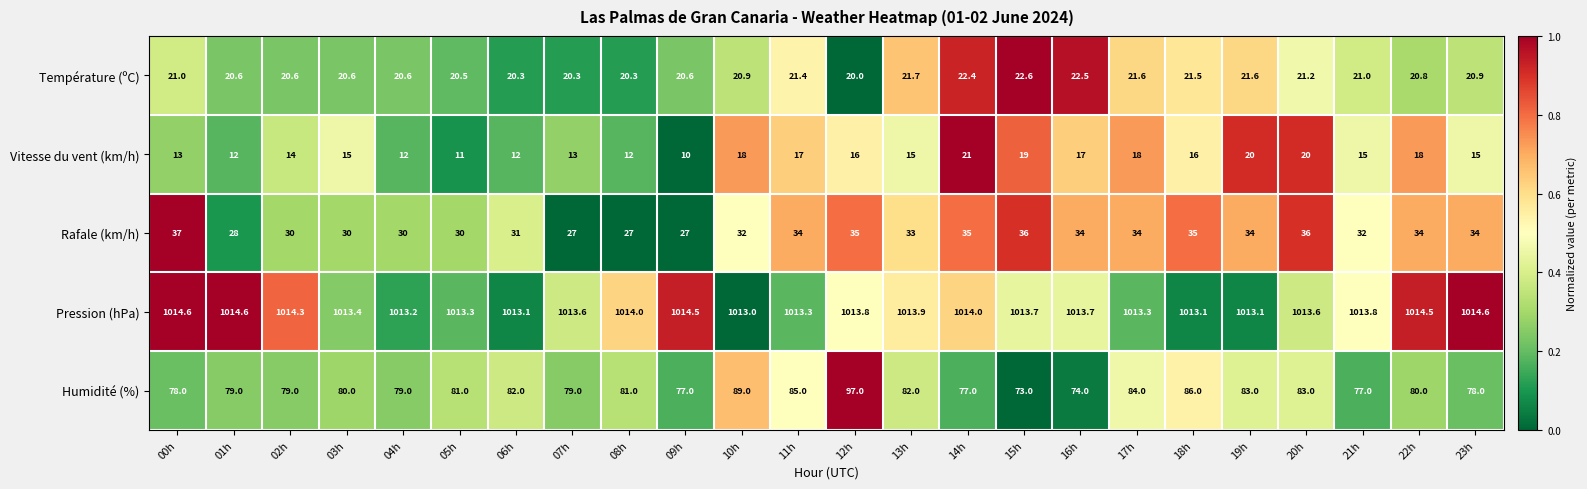

At 19h, list the series in order from smallest to largest.

Vitesse du vent (km/h), Température (ºC), Rafale (km/h), Humidité (%), Pression (hPa)